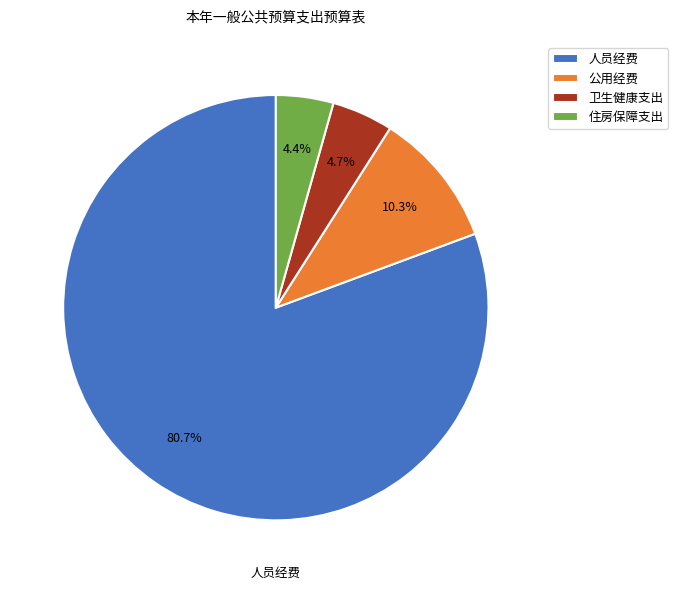

How many slices are in this pie chart?

4